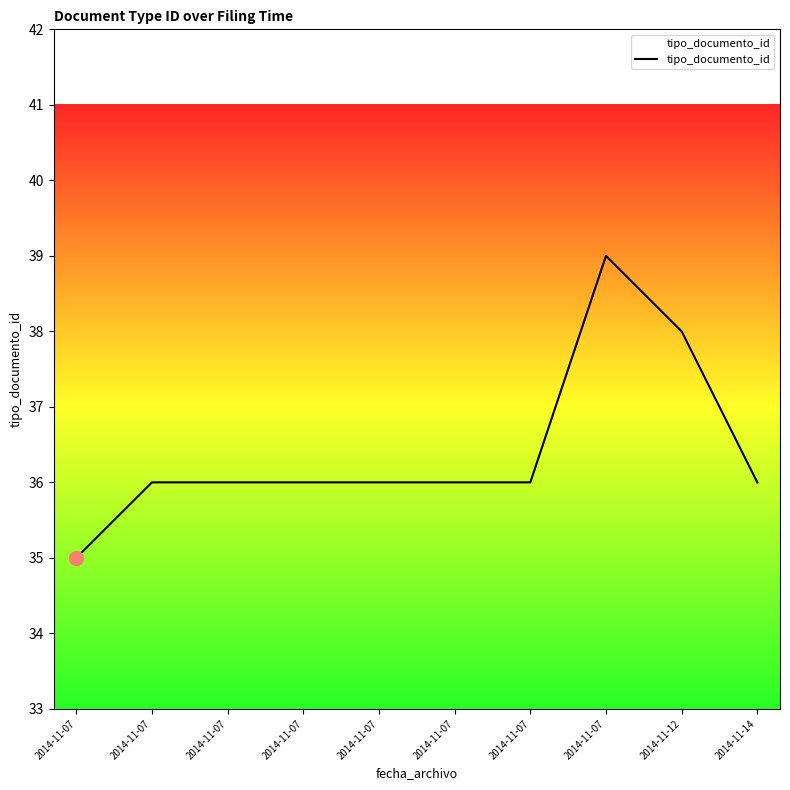

Is this an area chart (filled region under the line)?

Yes